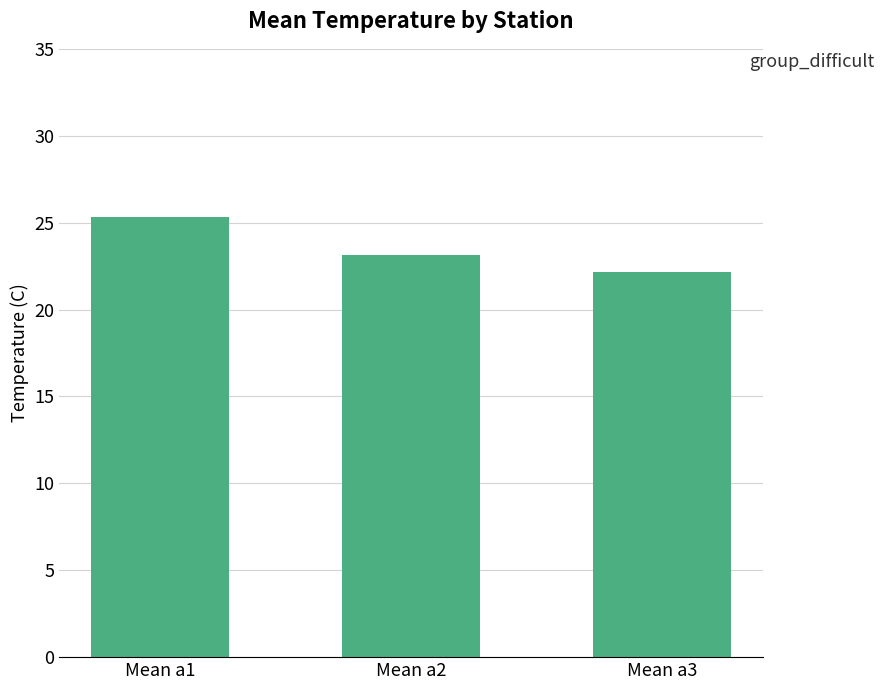

What is the average value?

23.5